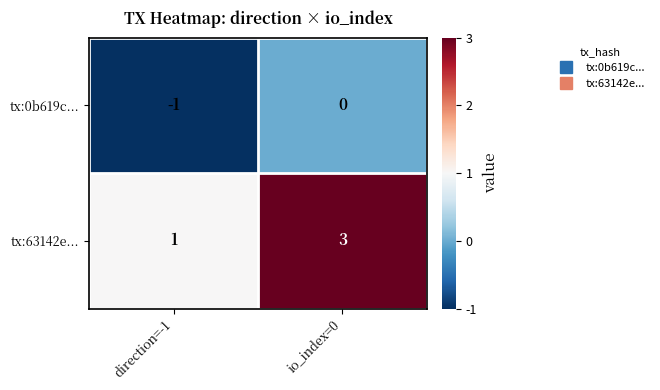

What is the sum of the tx:63142e... values at direction=-1 and io_index=0?

4